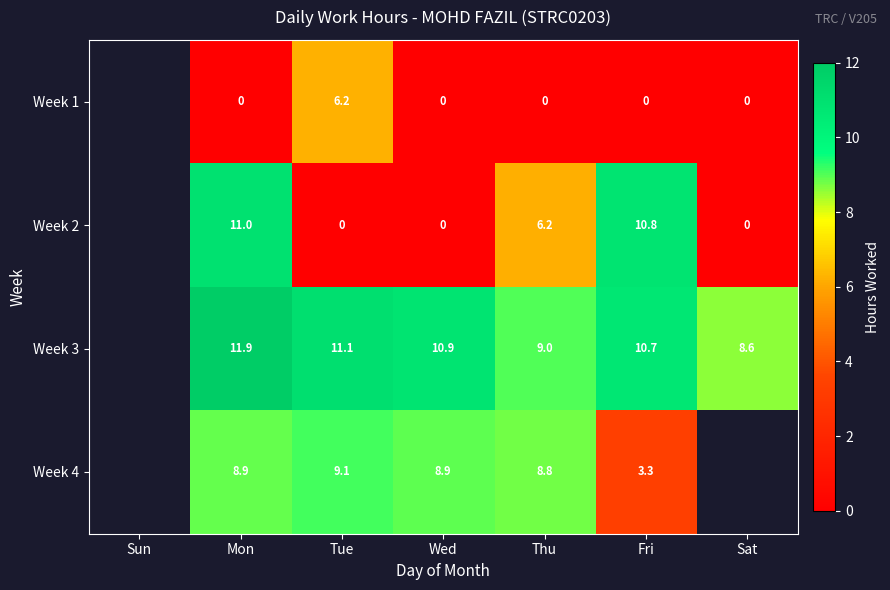

Between Mon and Thu, which is larger?

Mon